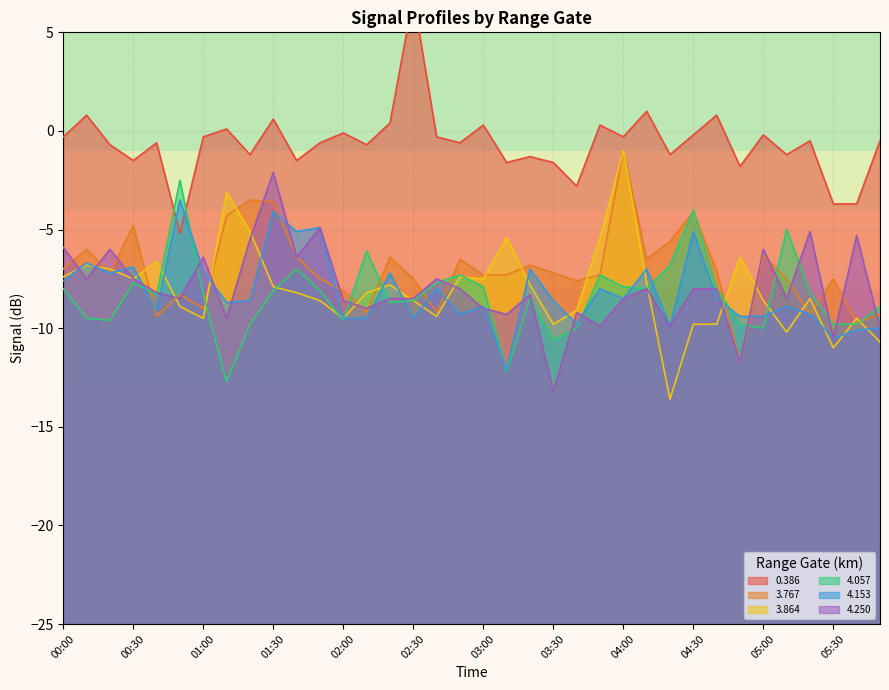

What is the maximum value shown in the chart?

6.8